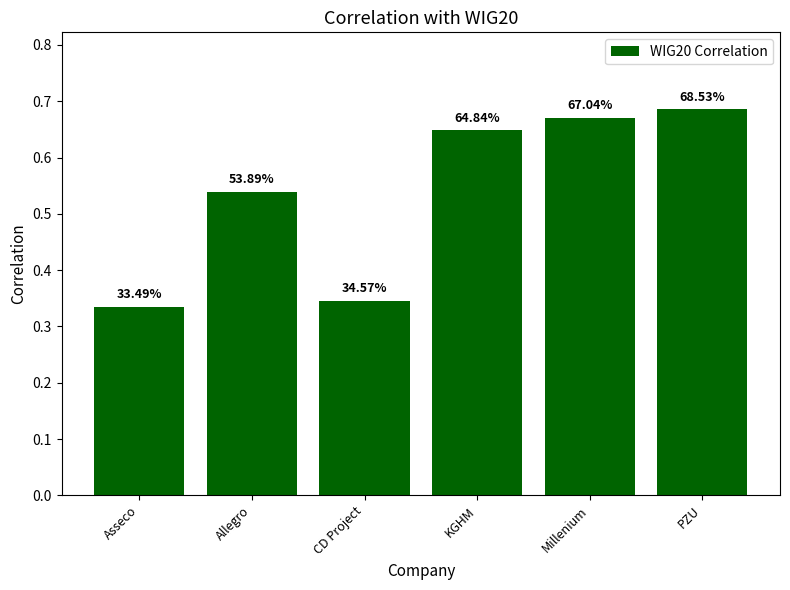

How many bars are there in total?

6